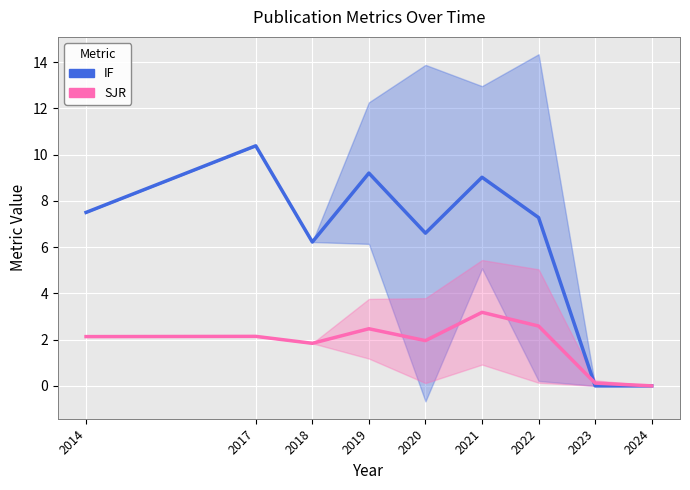

What is the value of the SJR point at the 3rd from the left?

1.8